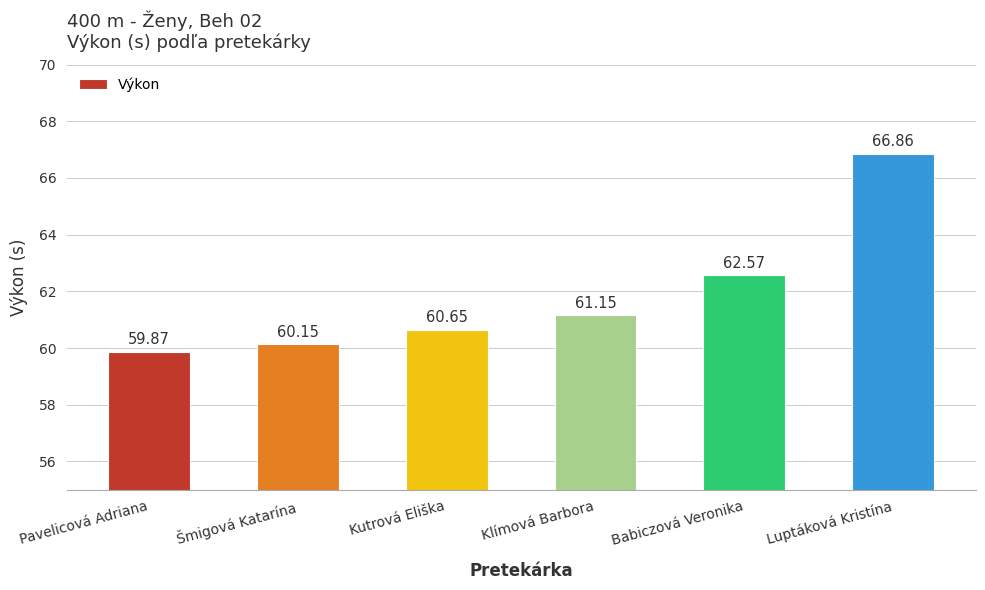

What is the ratio of the value at Kutrová Eliška to the value at Šmigová Katarína?

1.0